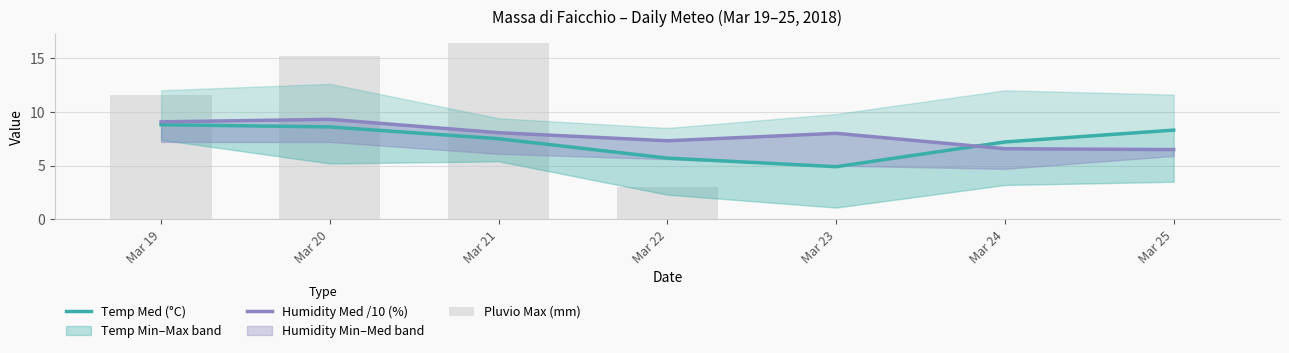

Which series has the largest total across all categories?

Humidity Med /10 (%)